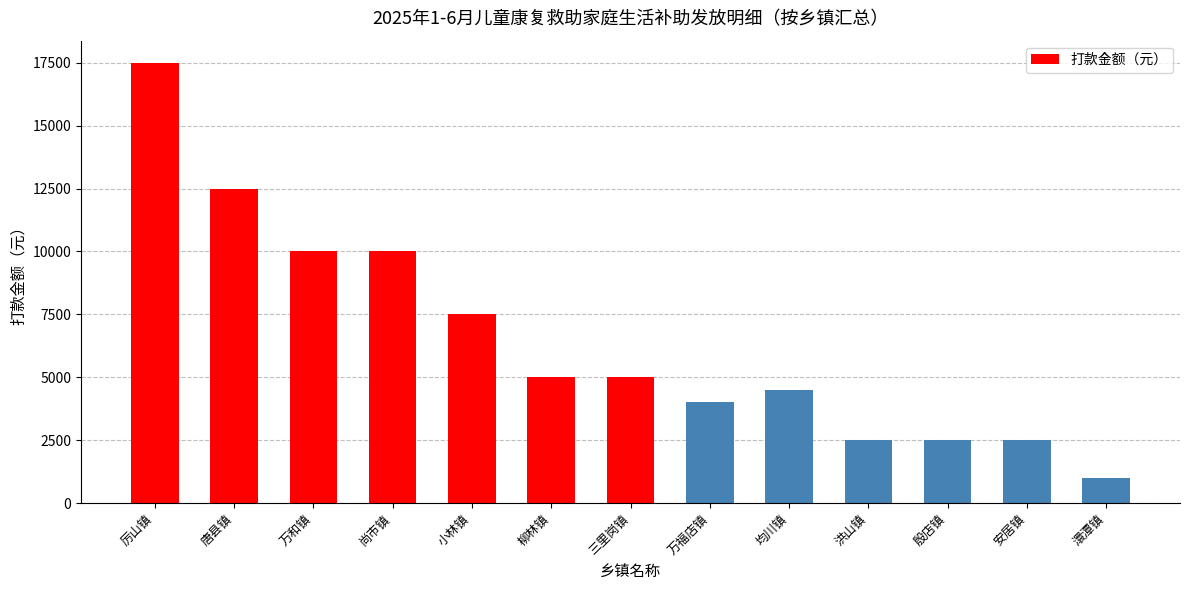

What is the value of the 11th bar from the left?

2500